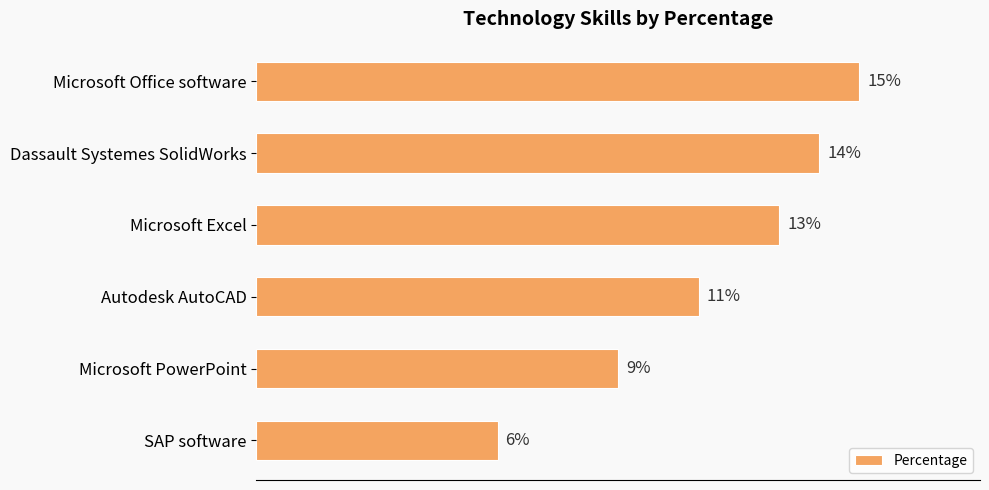

Which category has the lowest value across all series?

SAP software